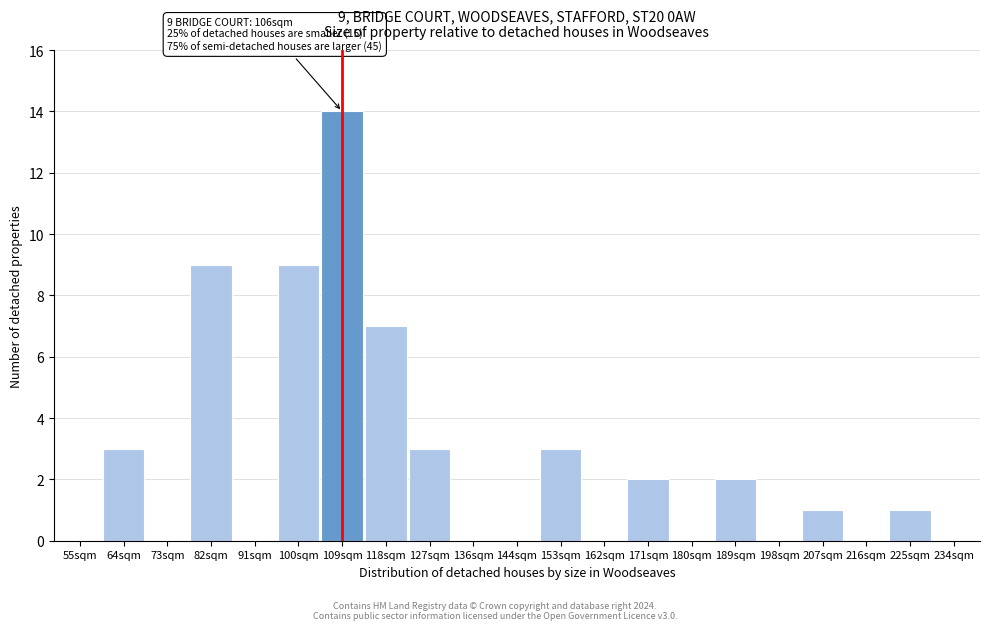

Reading left to right, what are all the values shown in this chart?

55sqm=0	64sqm=3	73sqm=0	82sqm=9	91sqm=0	100sqm=9	109sqm=14	118sqm=7	127sqm=3	136sqm=0	144sqm=0	153sqm=3	162sqm=0	171sqm=2	180sqm=0	189sqm=2	198sqm=0	207sqm=1	216sqm=0	225sqm=1	234sqm=0